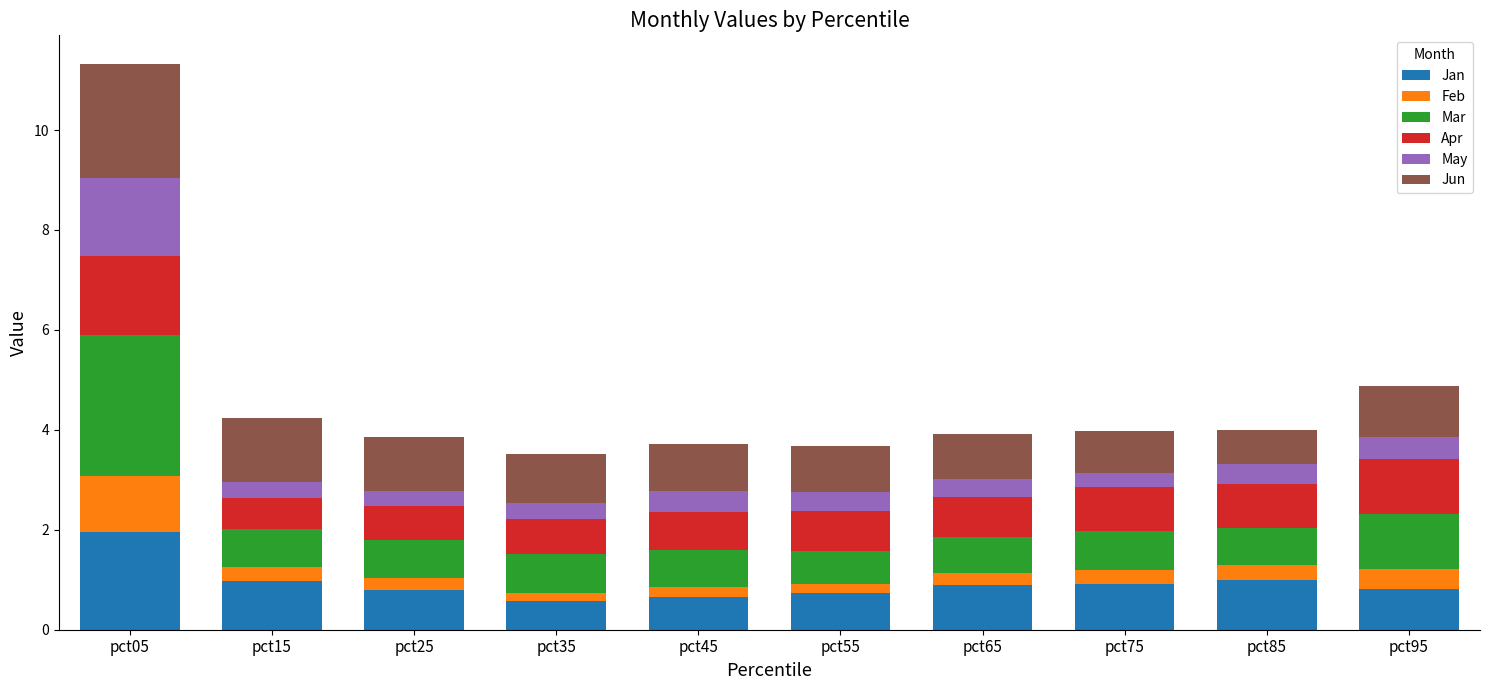

Does the chart contain any negative values?

No